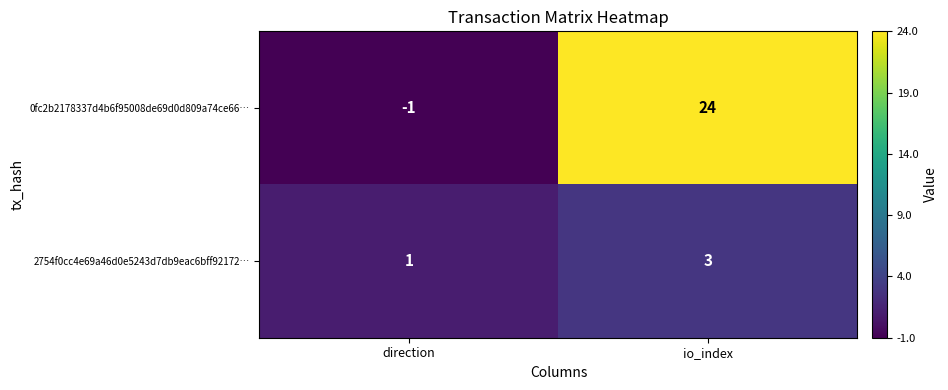

How many series are shown in this chart?

2